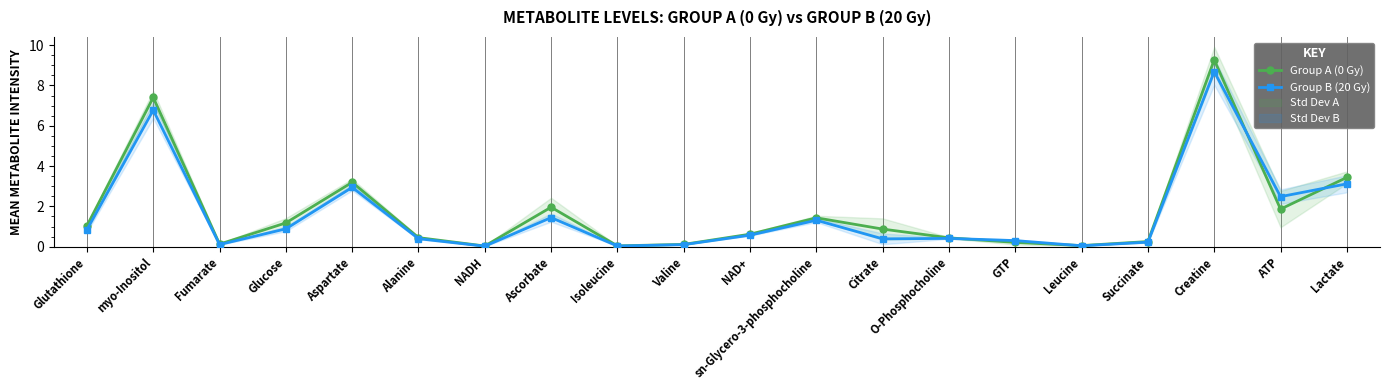

What value does the Group A (0 Gy) series have at Ascorbate?

2.0